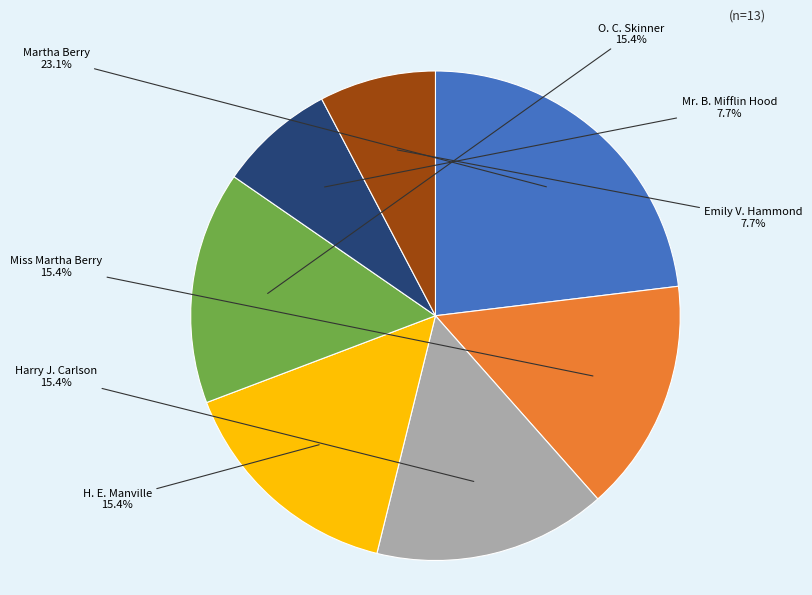

How many segments does this pie chart have?

7